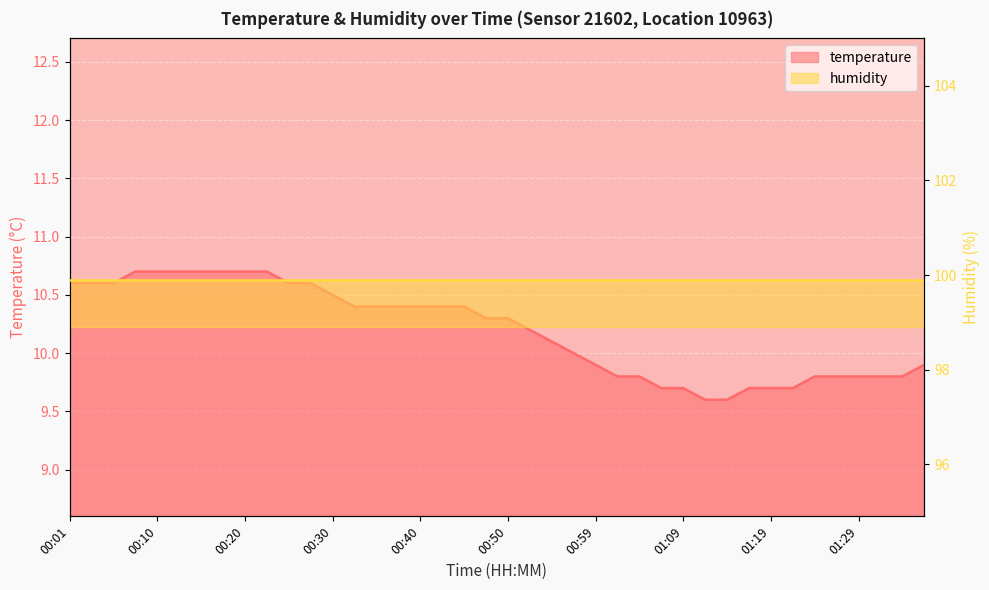

Is it true that the value at 01:02 is 9.8?

True